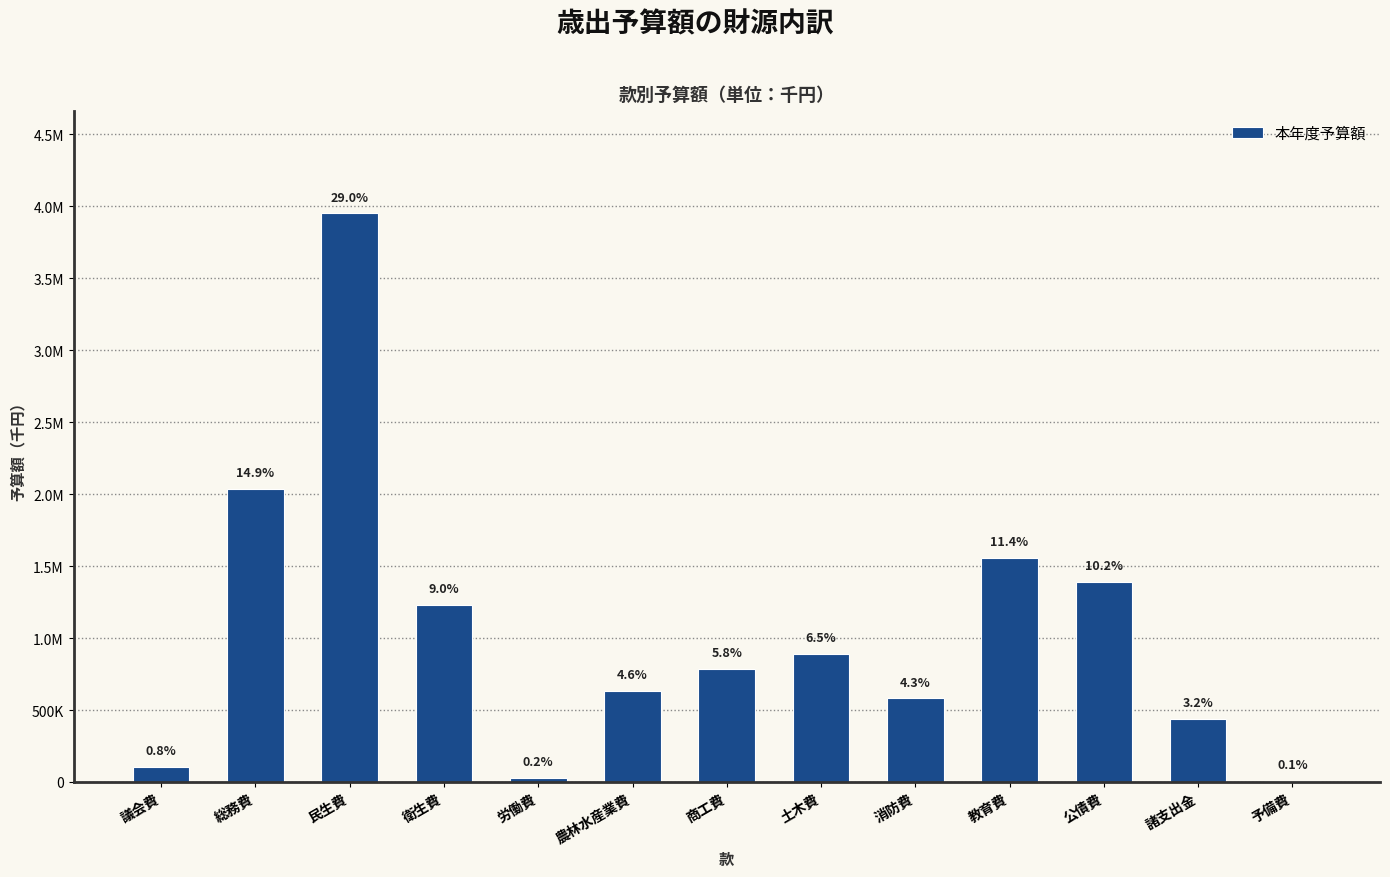

Reading right to left, transcribe all the data shown in this chart.

予備費=10000	諸支出金=435873	公債費=1388054	教育費=1557327	消防費=581042	土木費=892202	商工費=787426	農林水産業費=633244	労働費=29963	衛生費=1232850	民生費=3951245	総務費=2037049	議会費=103725